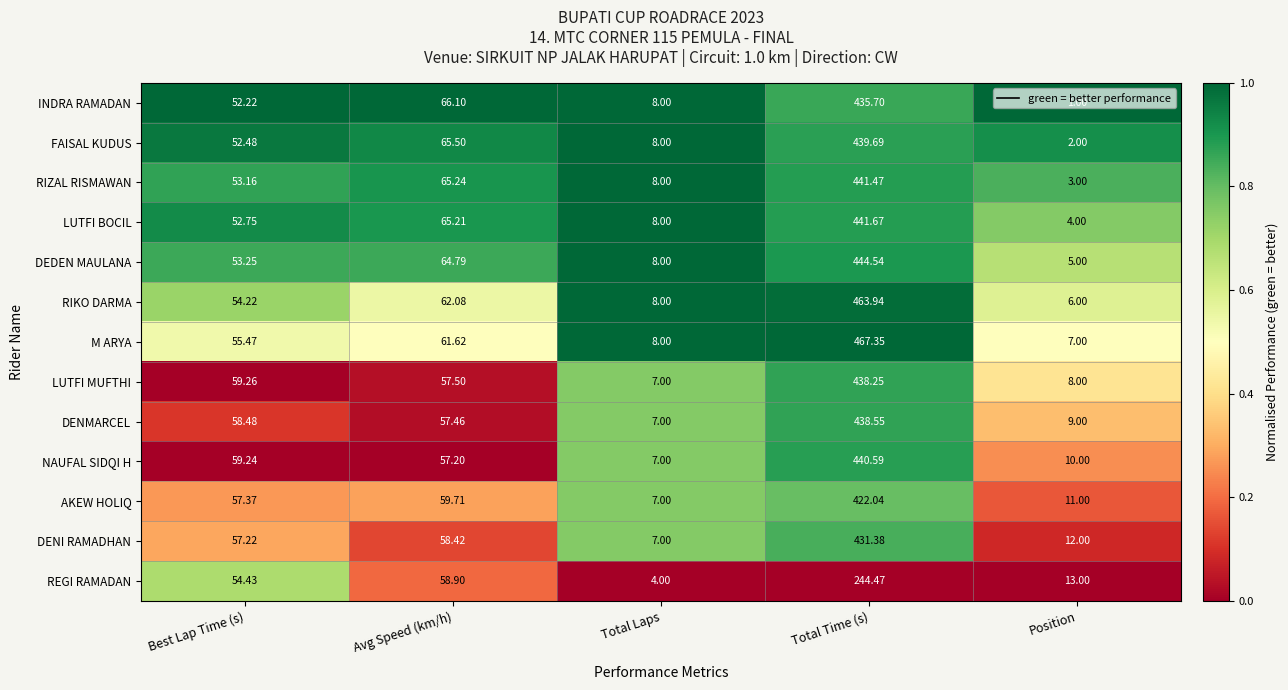

Which series has the largest range (max minus min)?

M ARYA